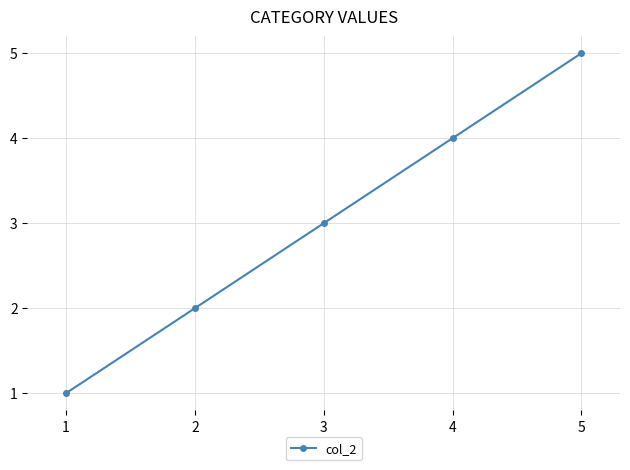

What is the approximate value at 1?

1